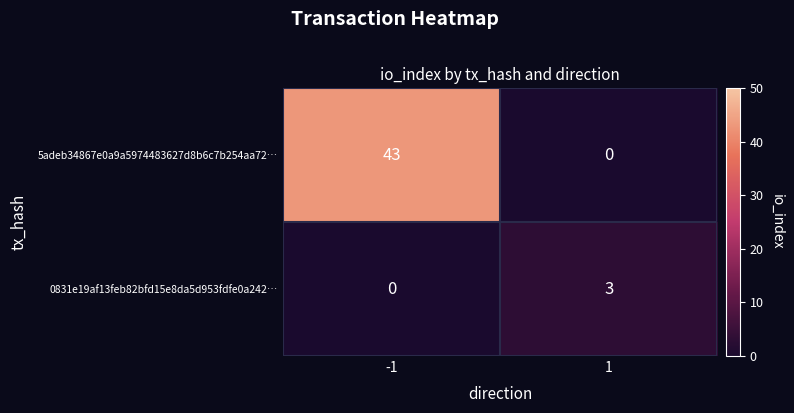

Rank the series by their maximum value, from highest to lowest.

5adeb34867e0a9a5974483627d8b6c7b254aa72…, 0831e19af13feb82bfd15e8da5d953fdfe0a242…